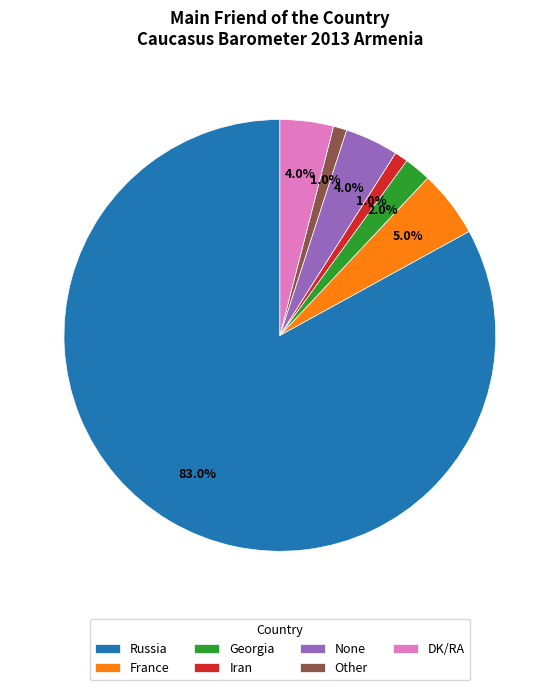

What is the largest slice in the pie chart?

Russia